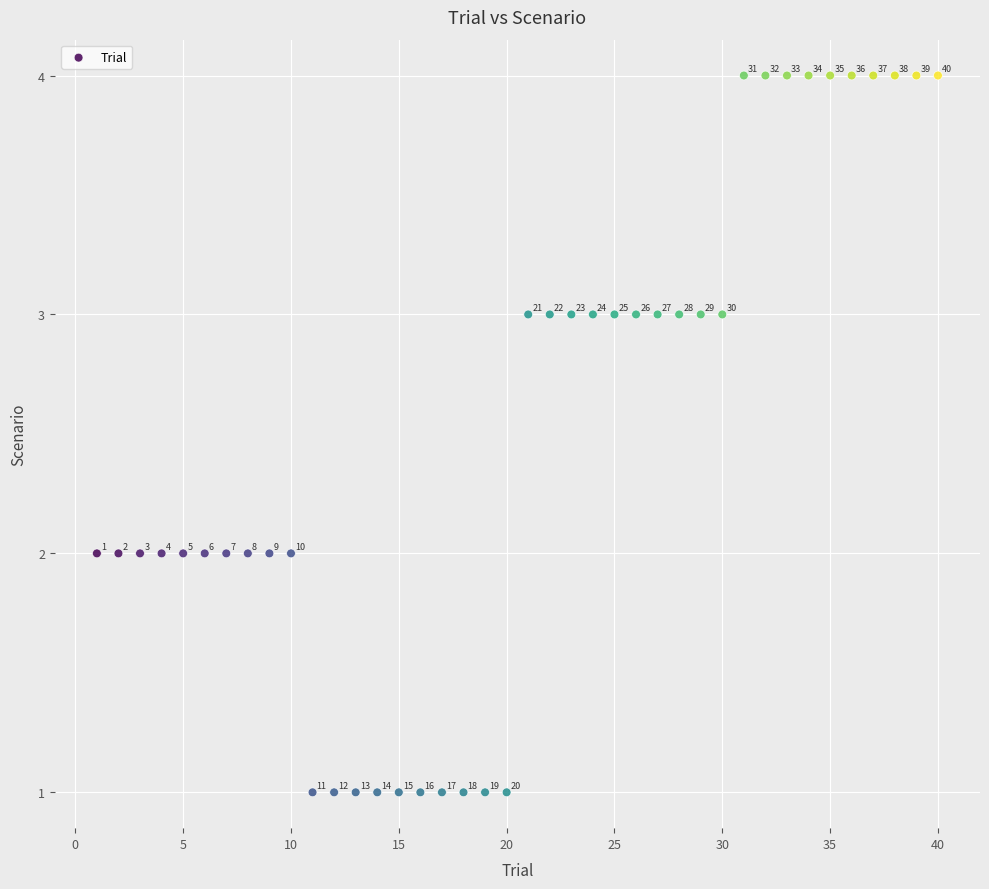

What is the range of X values (max minus min)?

39